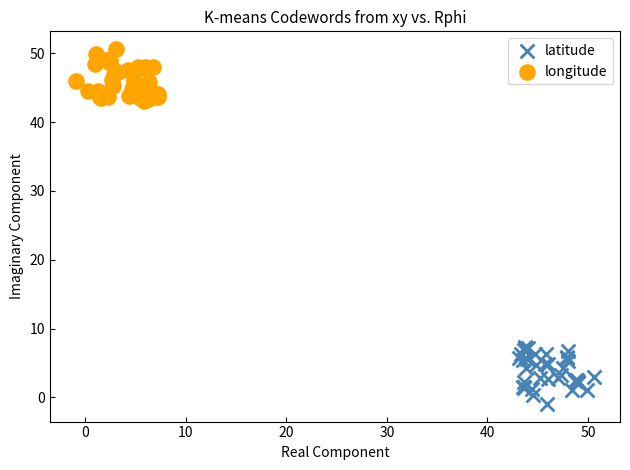

What are all the series names shown in the legend?

latitude, longitude